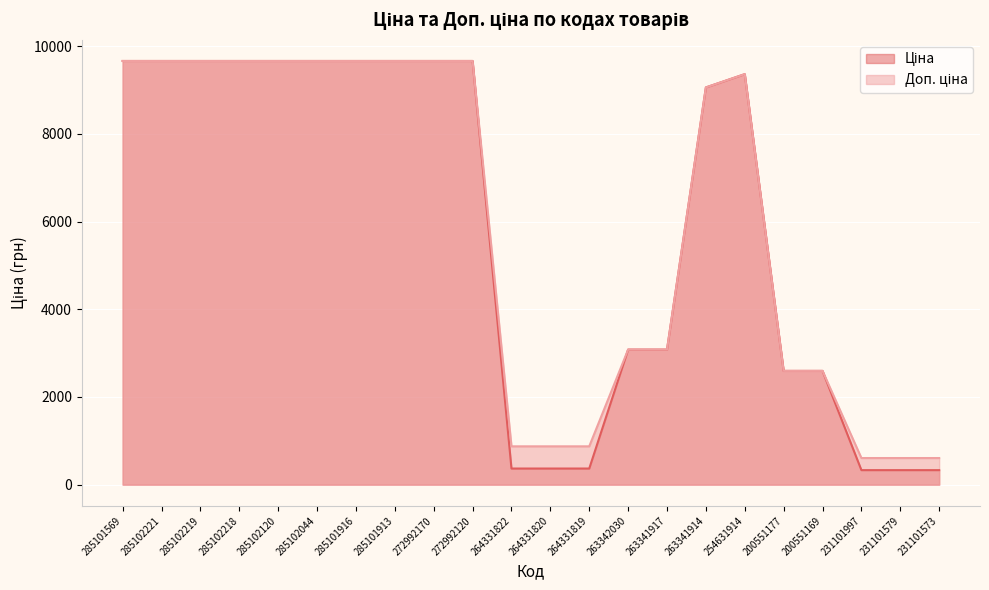

What is the sum of all Доп. ціна values?

130866.8